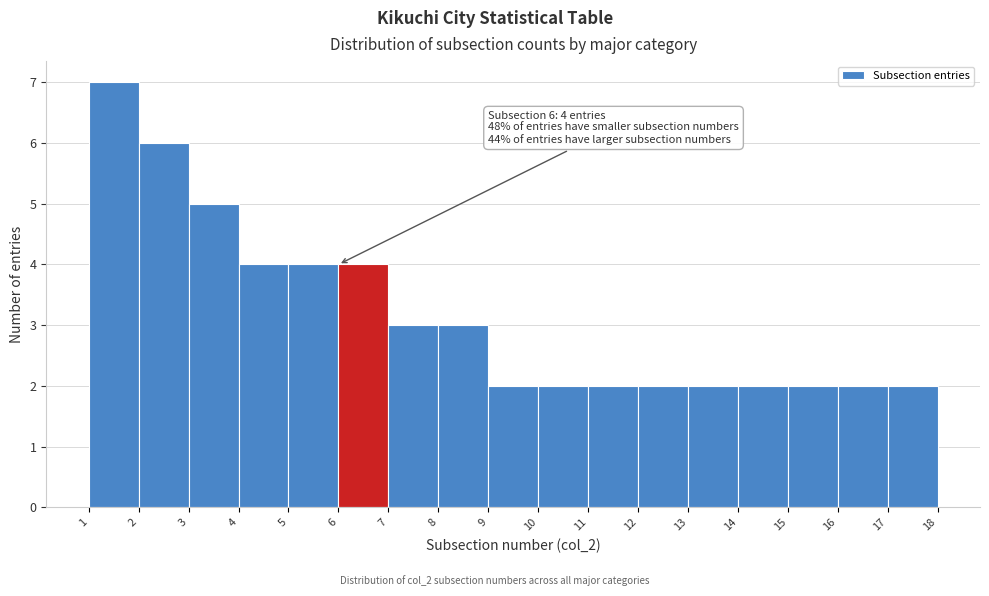

Over which range of the x-axis is the bar tallest?

1 to 2